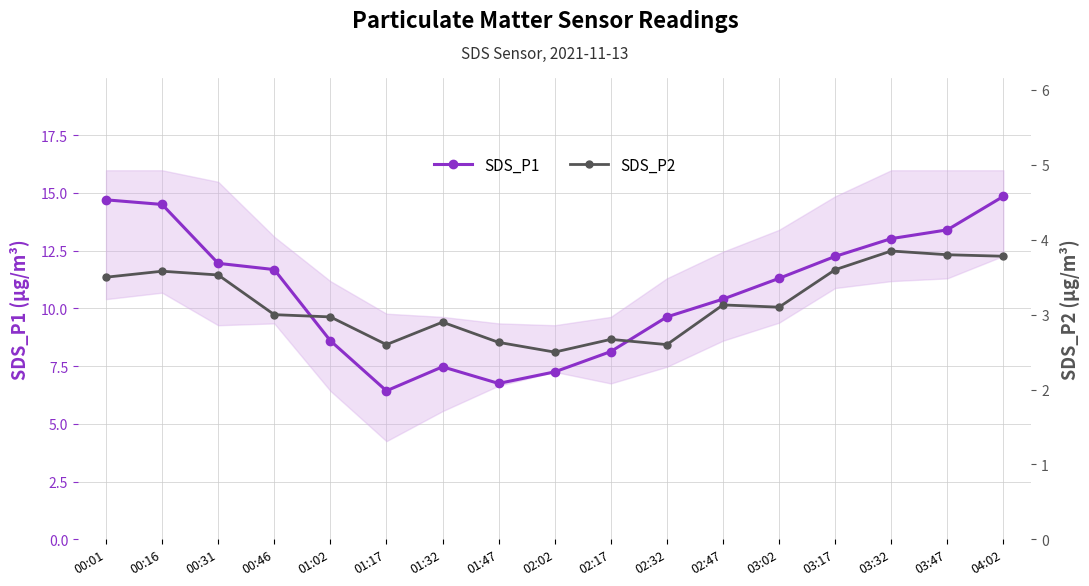

True or false: SDS_P2 and SDS_P1 intersect in this chart.

False